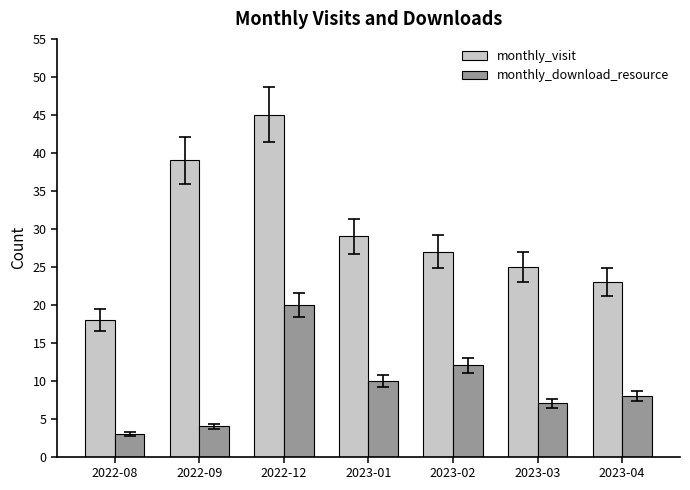

What is the average value of the monthly_download_resource series?

9